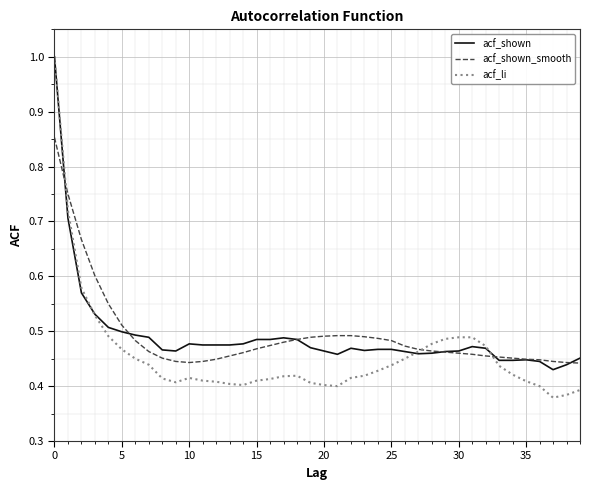

What are all the series names shown in the legend?

acf_shown, acf_shown_smooth, acf_li